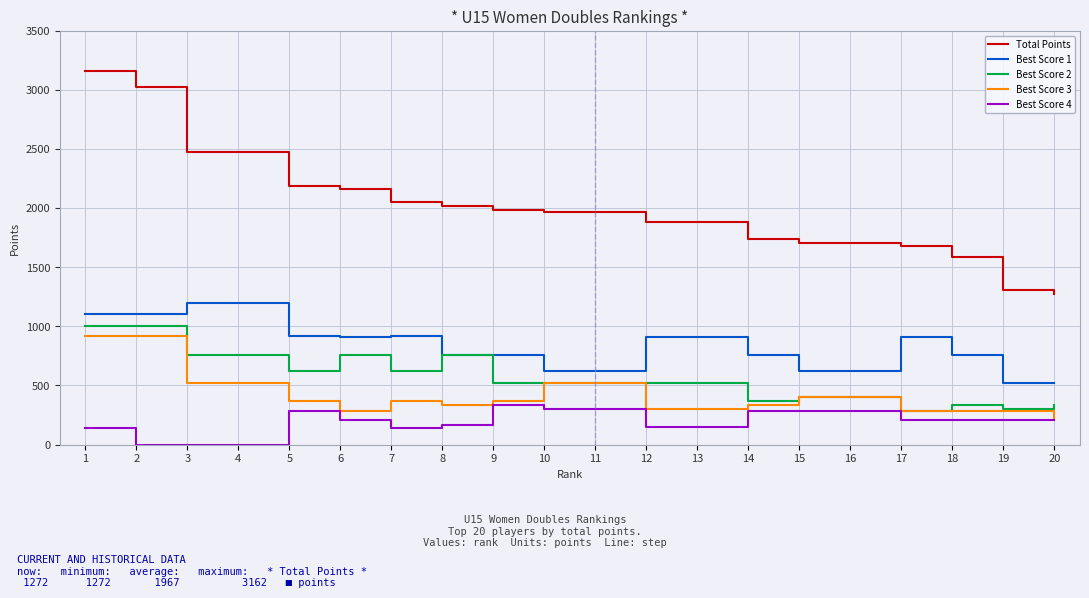

At which category is the sum across all series the highest?

1